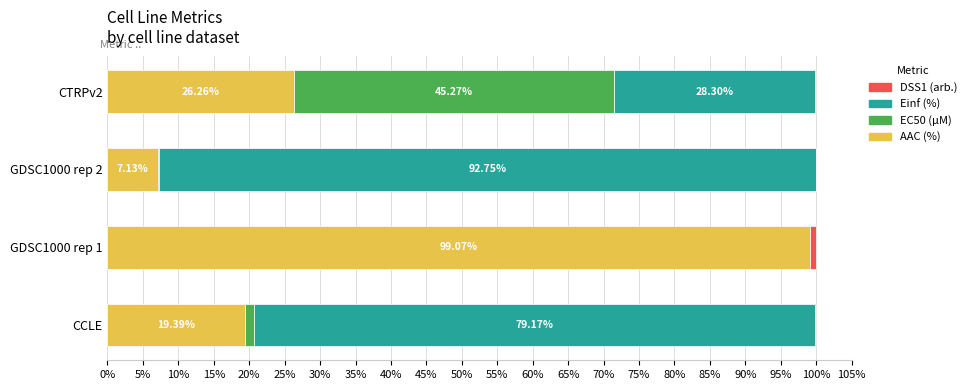

What is the total value across all series at CCLE?

100.0